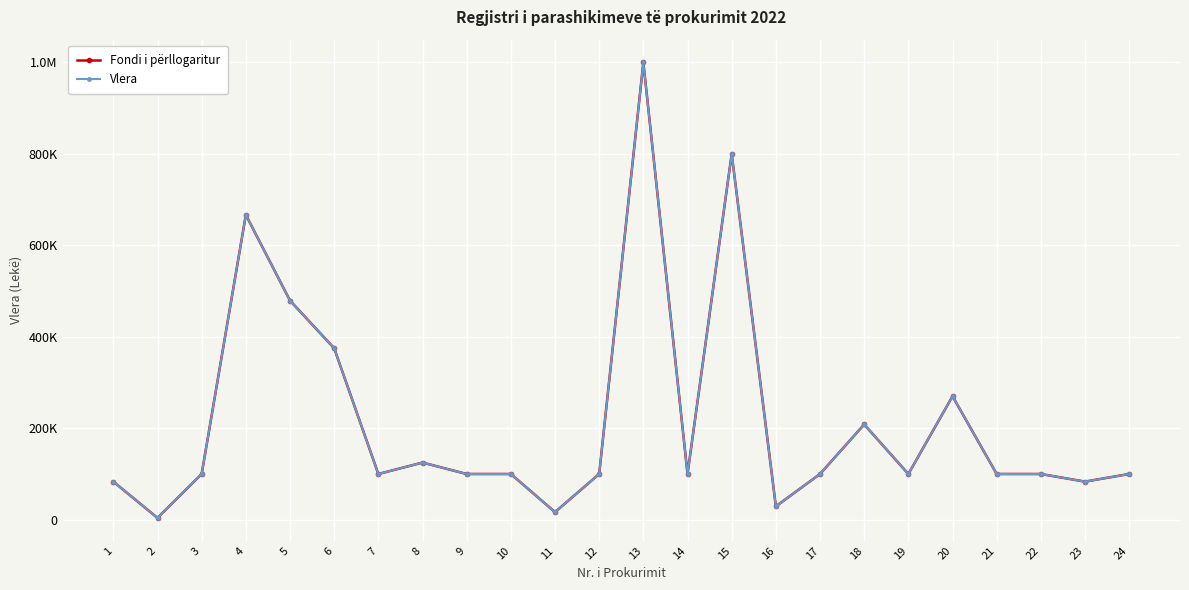

What are all the series names shown in the legend?

Fondi i përllogaritur, Vlera